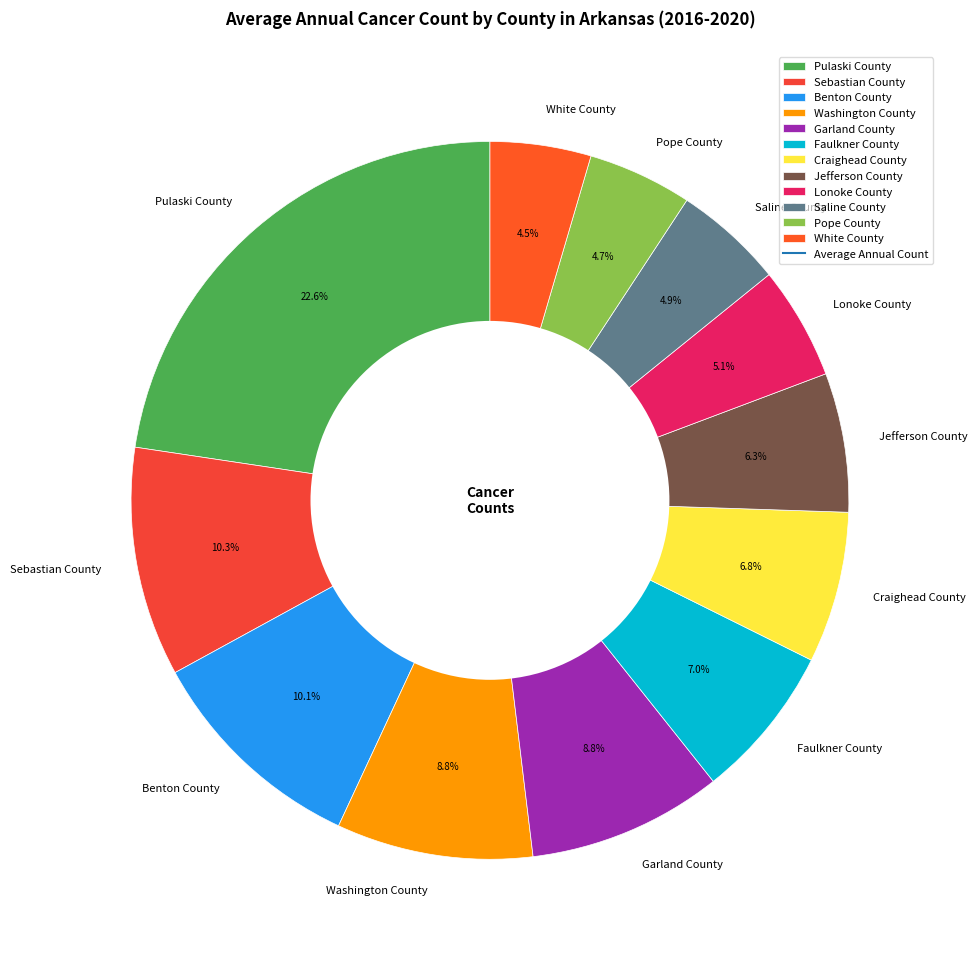

Is Washington County the majority of the pie?

No